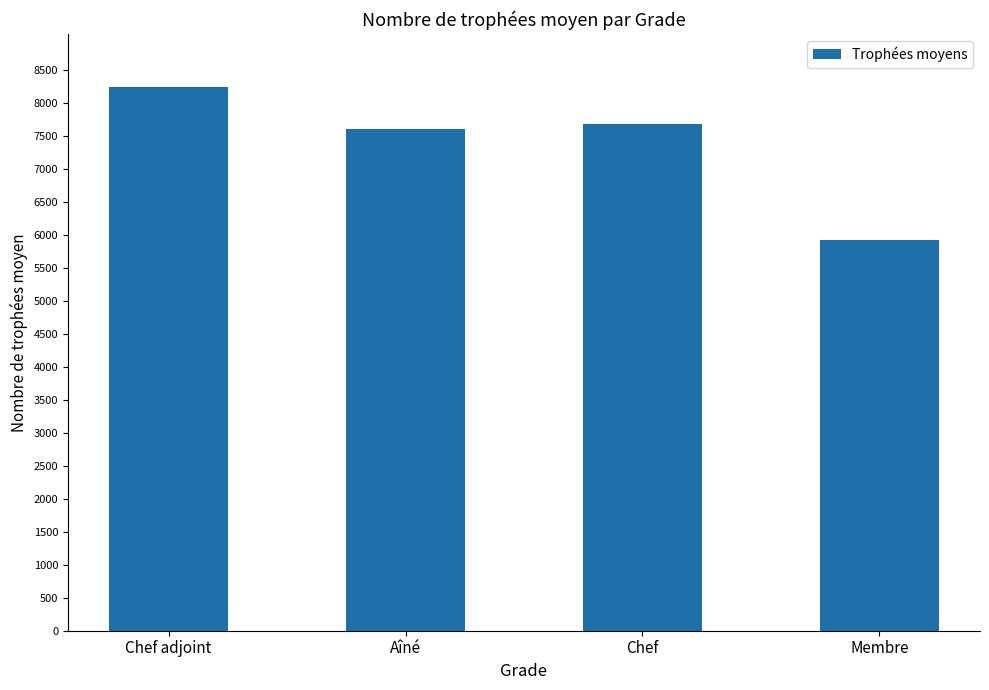

What is the approximate value at Chef, to the nearest 50?

7650